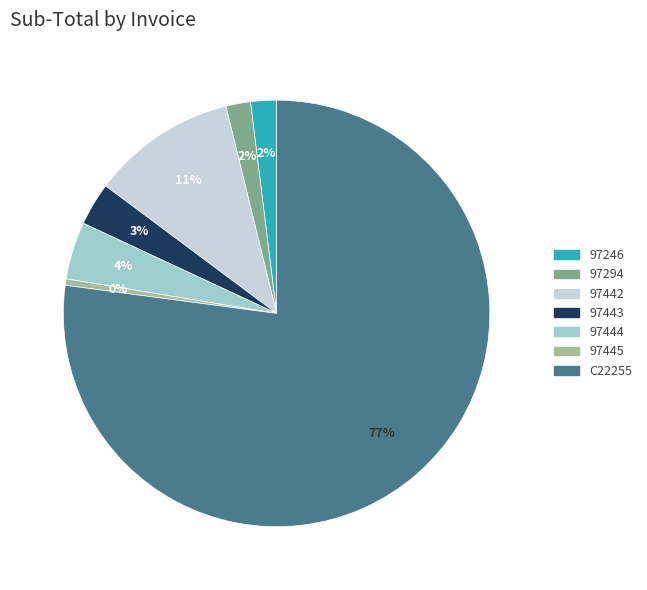

To the nearest percent, what is the combined percentage of 97246 and 97443?

5%